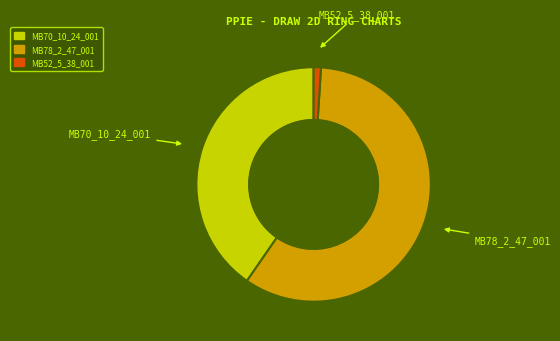

Rank the categories by value from lowest to highest.

MB52_5_38_001, MB70_10_24_001, MB78_2_47_001